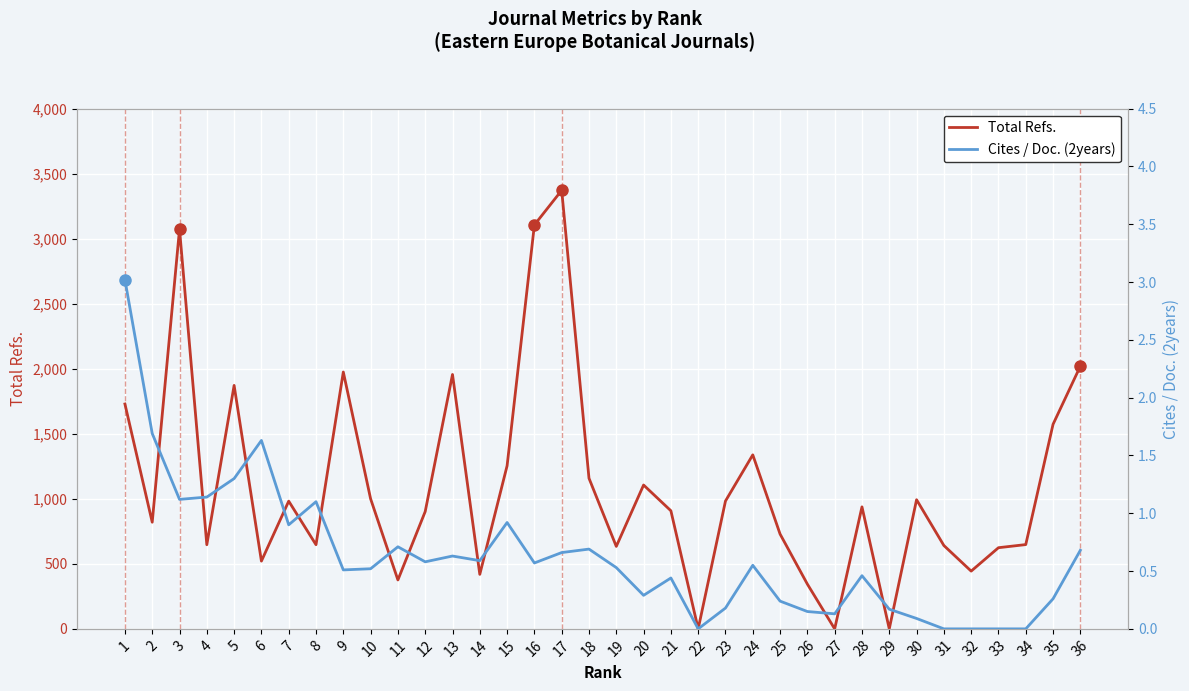

Reading left to right, what are all the values shown in this chart?

Total Refs.: 1=1729.0	2=820.0	3=3073.0	4=647.0	5=1872.0	6=521.0	7=982.0	8=647.0	9=1975.0	10=1000.0	11=376.0	12=902.0	13=1956.0	14=419.0	15=1254.0	16=3106.0	17=3372.0	18=1158.0	19=634.0	20=1106.0	21=908.0	22=0.0	23=983.0	24=1338.0	25=729.0	26=344.0	27=0.0	28=938.0	29=0.0	30=993.0	31=641.0	32=444.0	33=624.0	34=648.0	35=1573.0	36=2020.0
Cites / Doc. (2years): 1=3.0	2=1.7	3=1.1	4=1.1	5=1.3	6=1.6	7=0.9	8=1.1	9=0.5	10=0.5	11=0.7	12=0.6	13=0.6	14=0.6	15=0.9	16=0.6	17=0.7	18=0.7	19=0.5	20=0.3	21=0.4	22=0.0	23=0.2	24=0.6	25=0.2	26=0.1	27=0.1	28=0.5	29=0.2	30=0.1	31=0.0	32=0.0	33=0.0	34=0.0	35=0.3	36=0.7